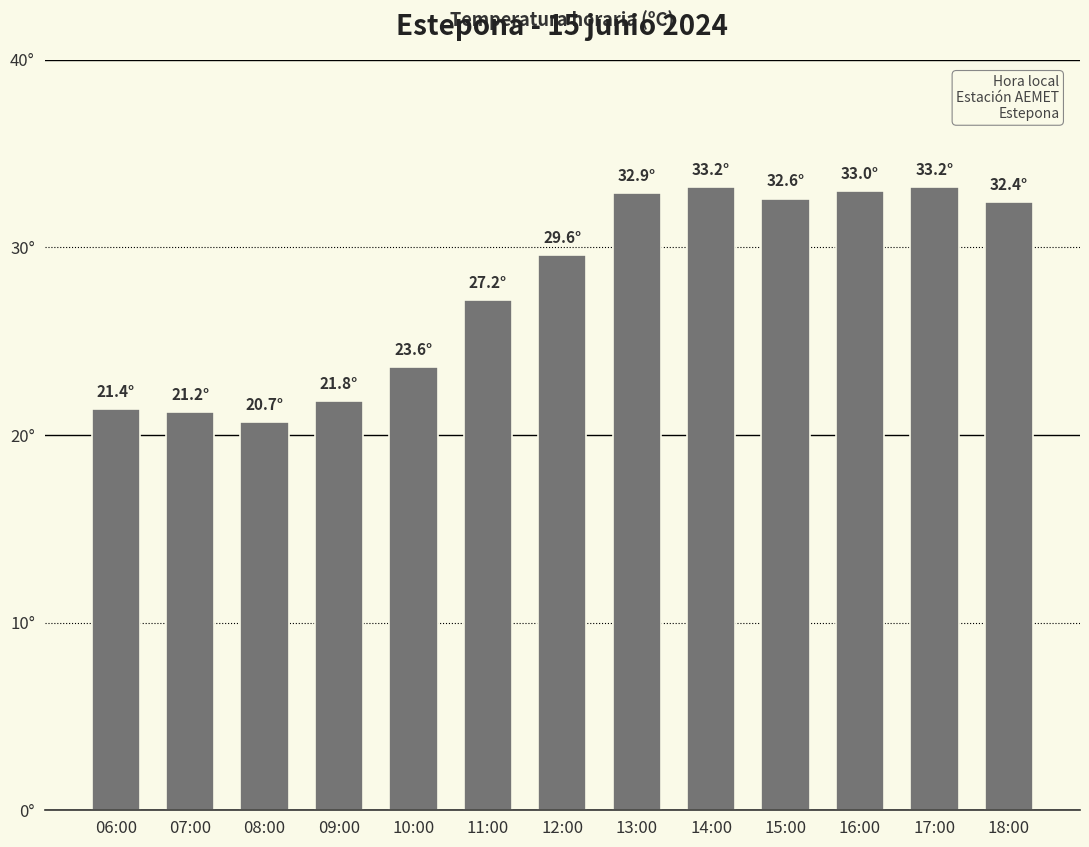

What is the minimum value shown in the chart?

20.7